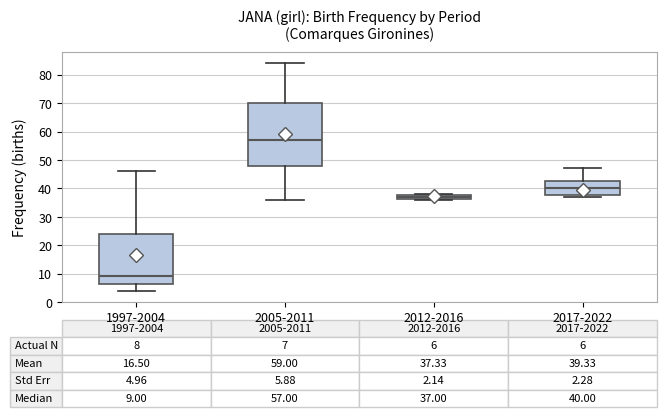

Which box is the tallest, from its lower edge to its upper edge?

2005-2011